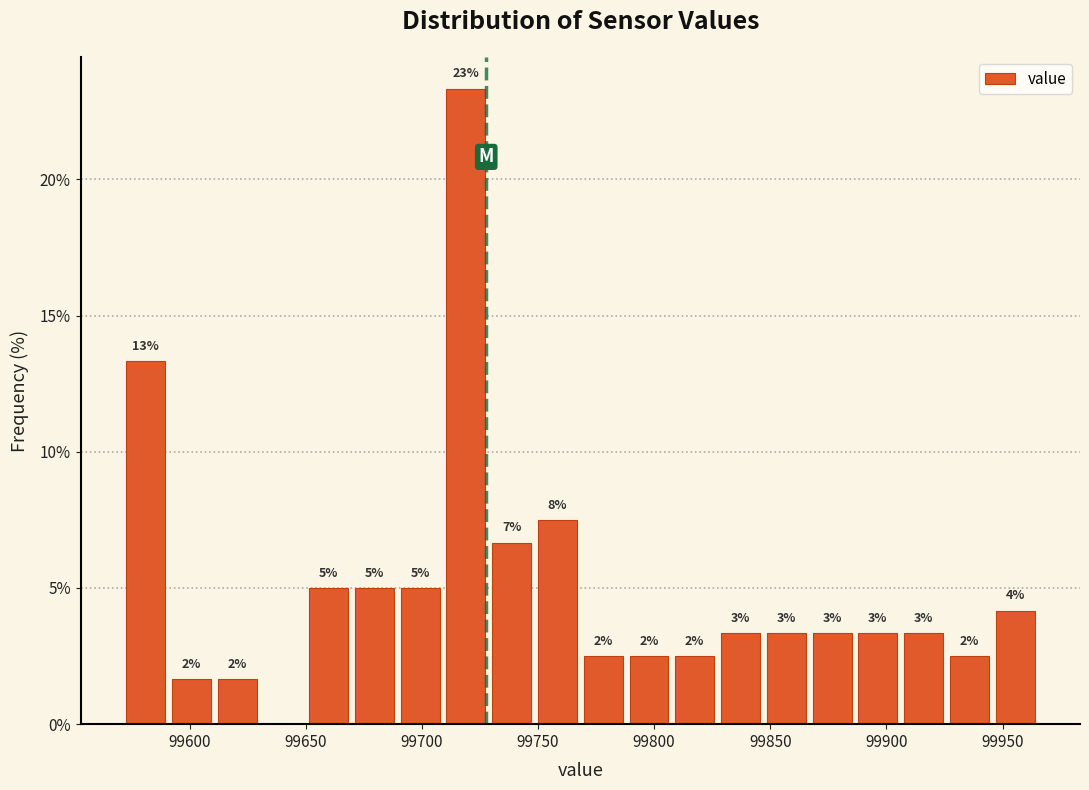

Read against the x-axis, roughly where is the centre of the tallest bar?

99720